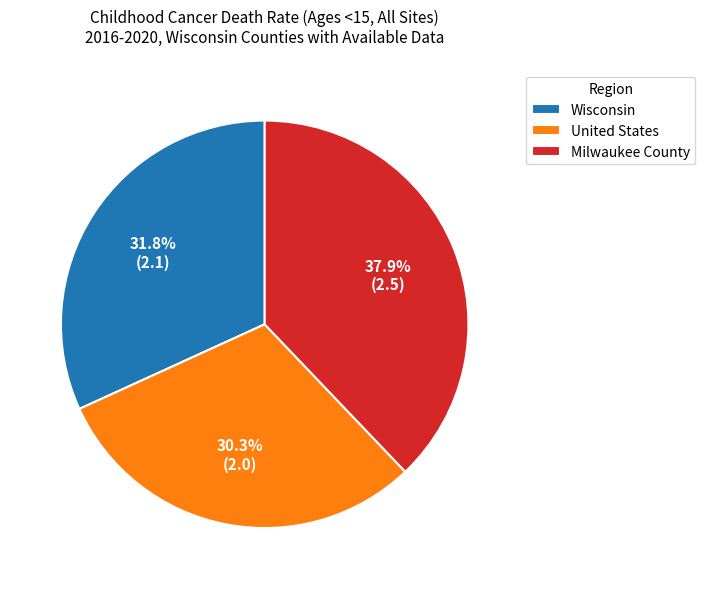

To the nearest percent, what percentage of the pie is Wisconsin?

32%